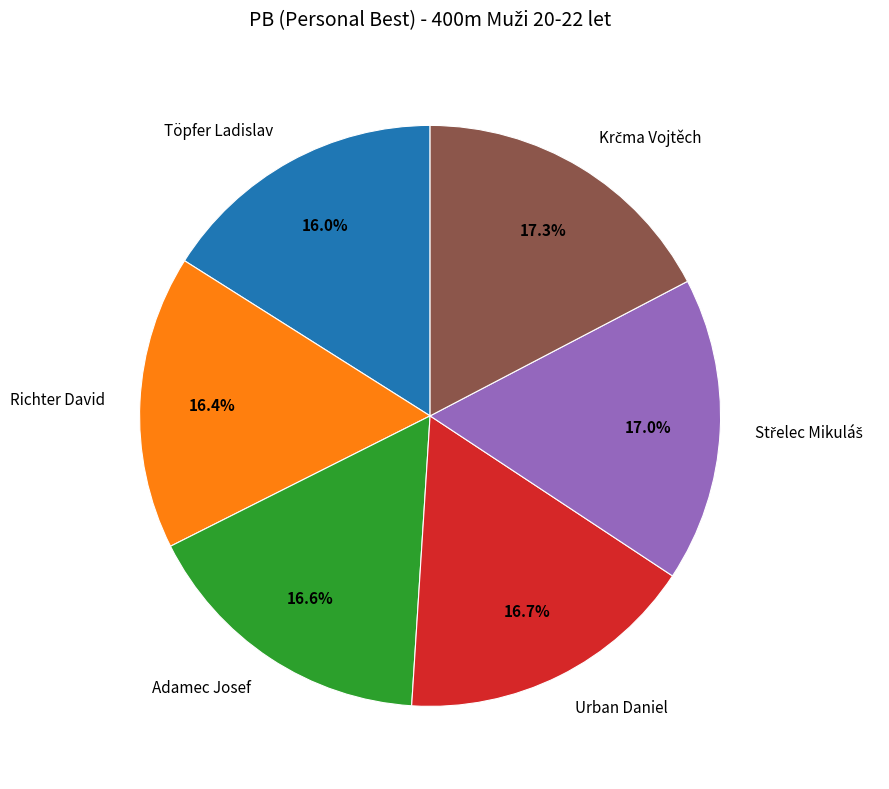

What is the ratio of the value at Richter David to the value at Adamec Josef?

1.0